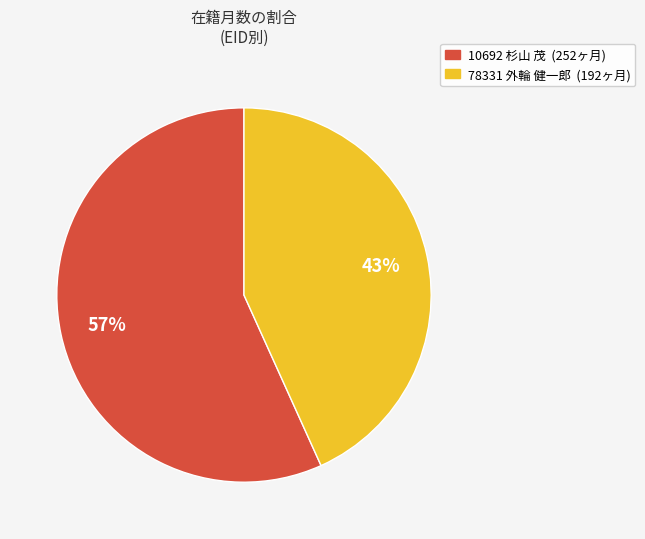

To the nearest percent, what is the average slice percentage?

50%